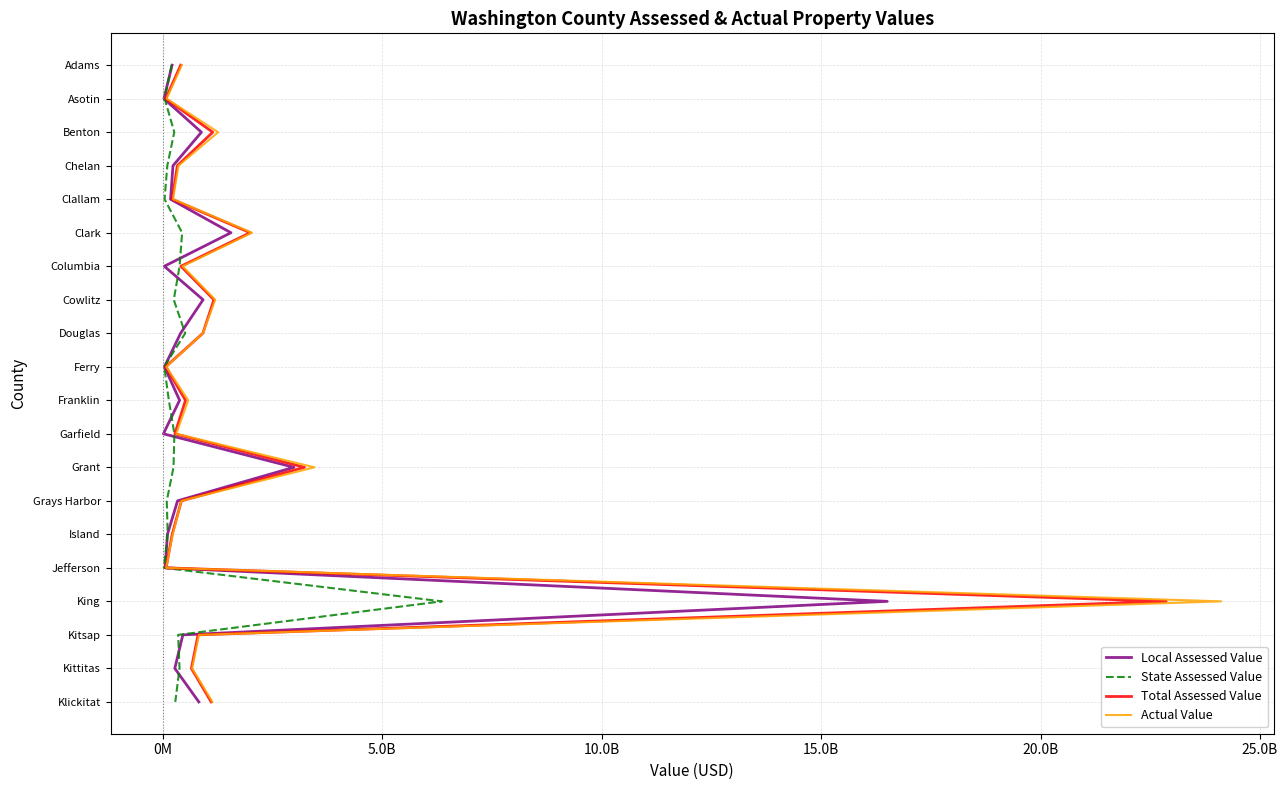

How many series are shown in this chart?

4